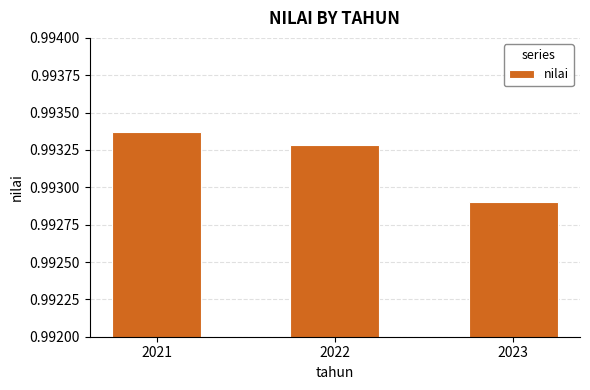

Rank the categories by value from highest to lowest.

2021, 2022, 2023